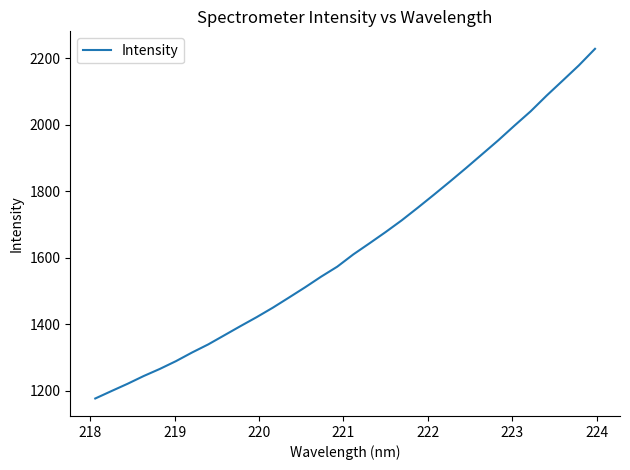

What is the difference between the maximum and minimum values?

1051.6